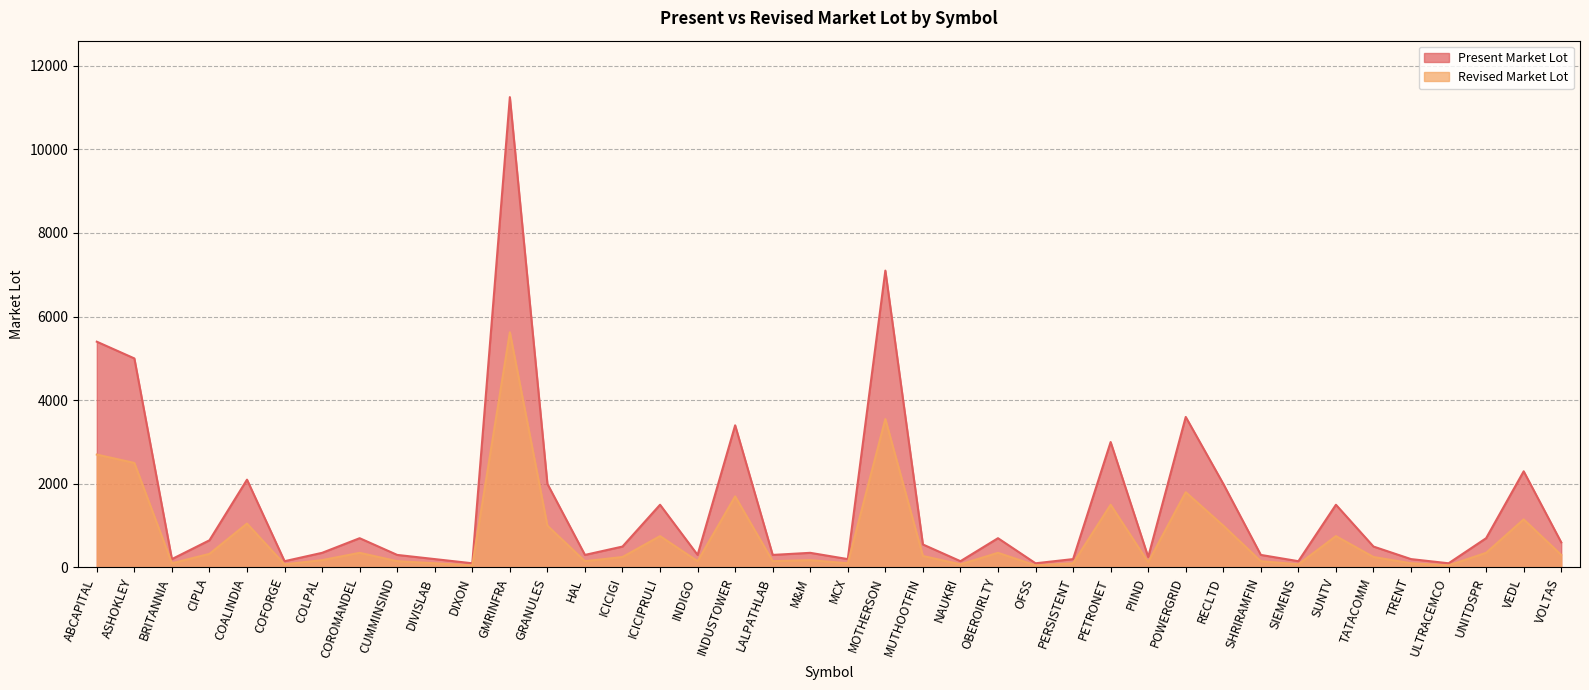

What position from the right is PIIND?

12